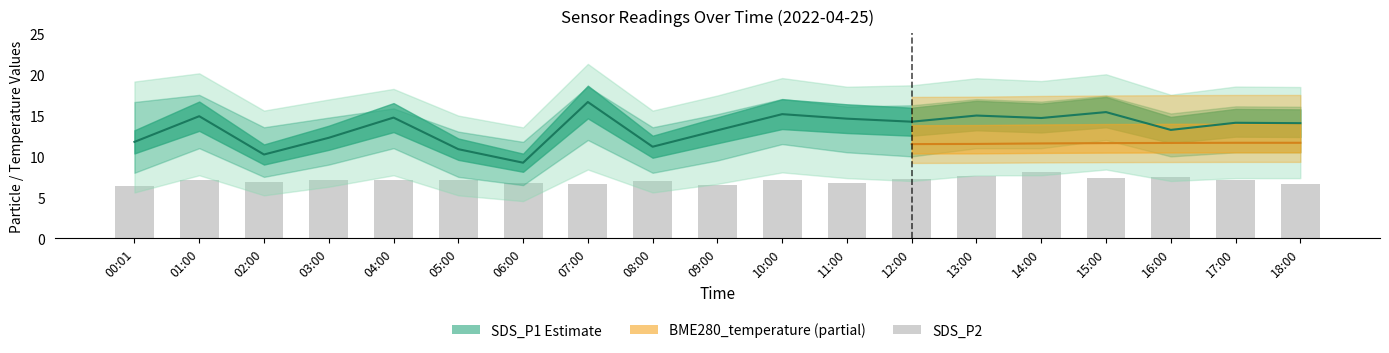

Reading left to right, extract all data points from this chart.

SDS_P1 line: 11.8	14.9	10.2	12.3	14.7	10.9	9.2	16.6	11.2	13.2	15.2	14.6	14.2	15.0	14.7	15.4	13.2	14.1	14.1
SDS_P2: 6.4	7.2	6.8	7.2	7.2	7.2	6.7	6.6	7.0	6.5	7.1	6.8	7.2	7.6	8.2	7.4	7.5	7.1	6.7